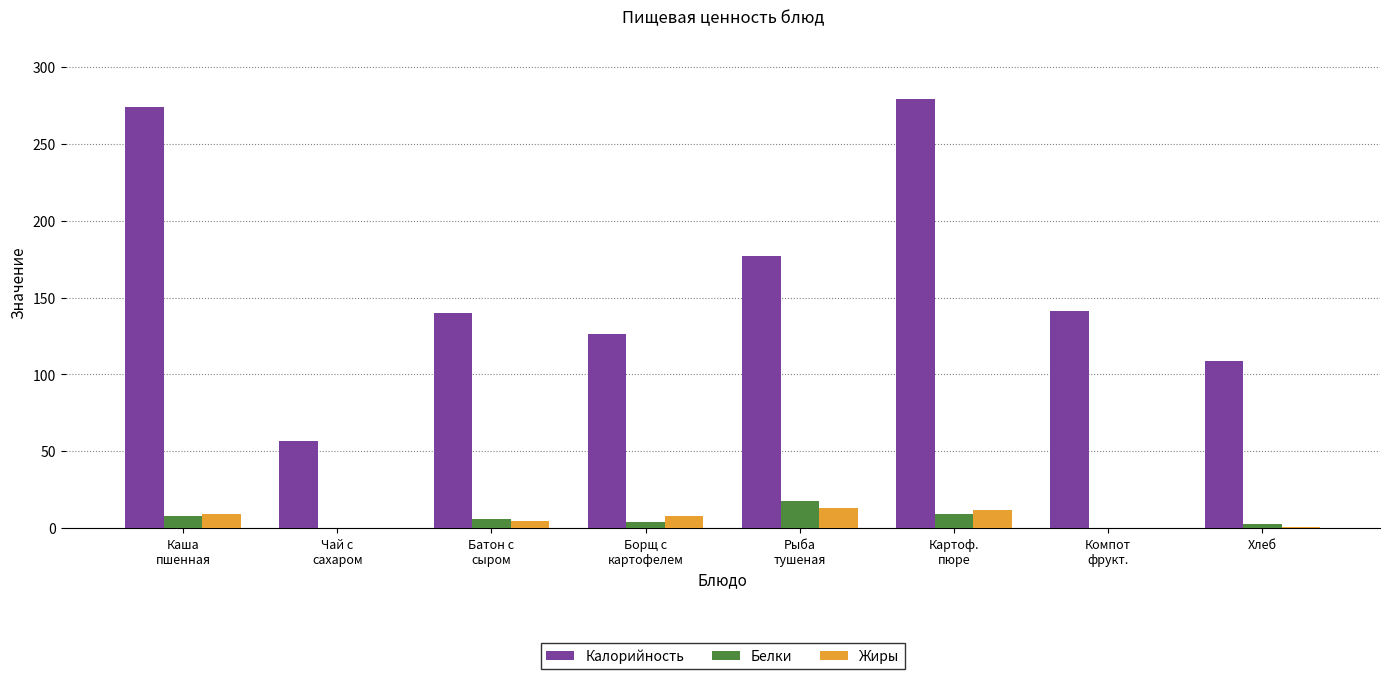

Count the number of categories in the chart.

8